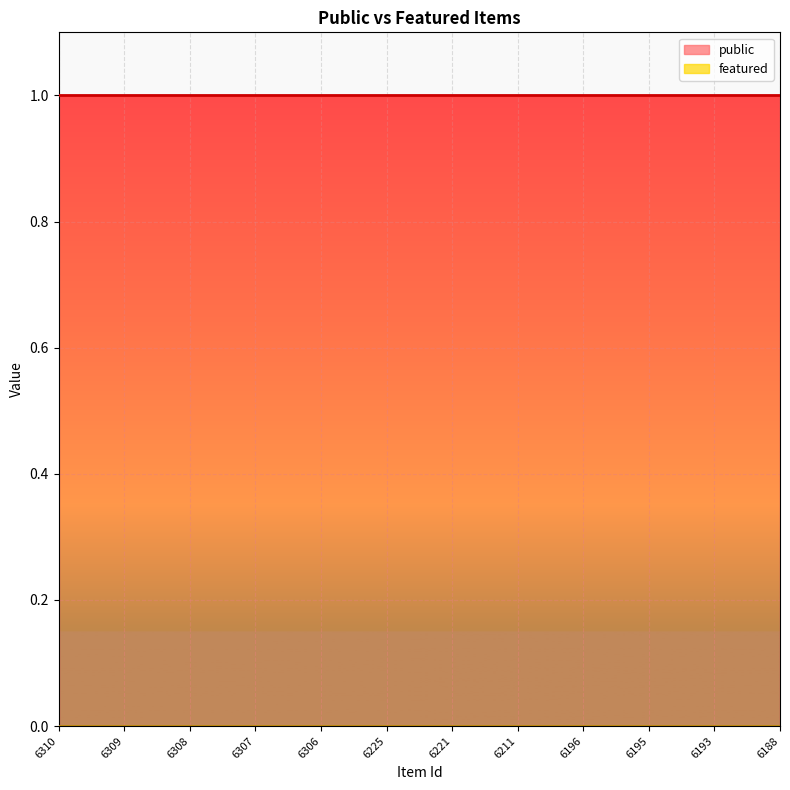

How many lines are shown in the chart?

2